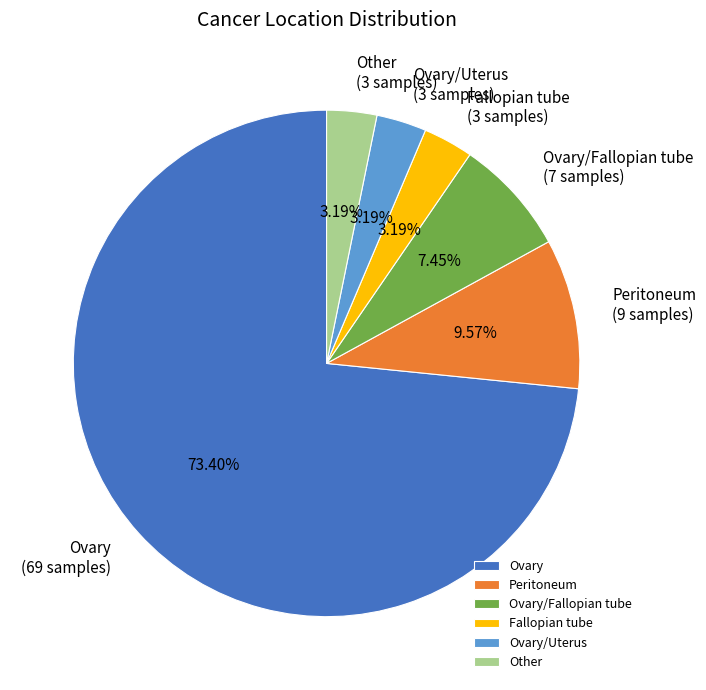

Combined, do Ovary/Uterus and Ovary/Fallopian tube account for over 50%?

No